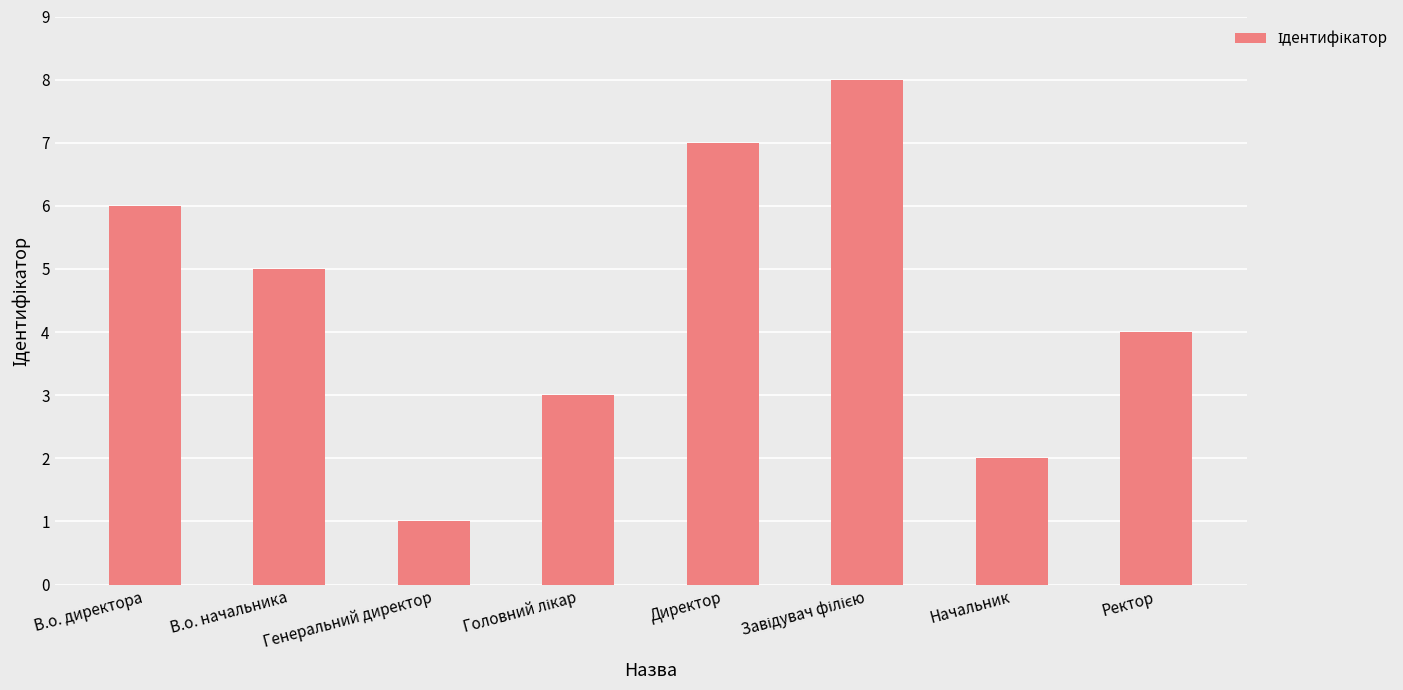

Where is the data nearest to the value 4?

Ректор